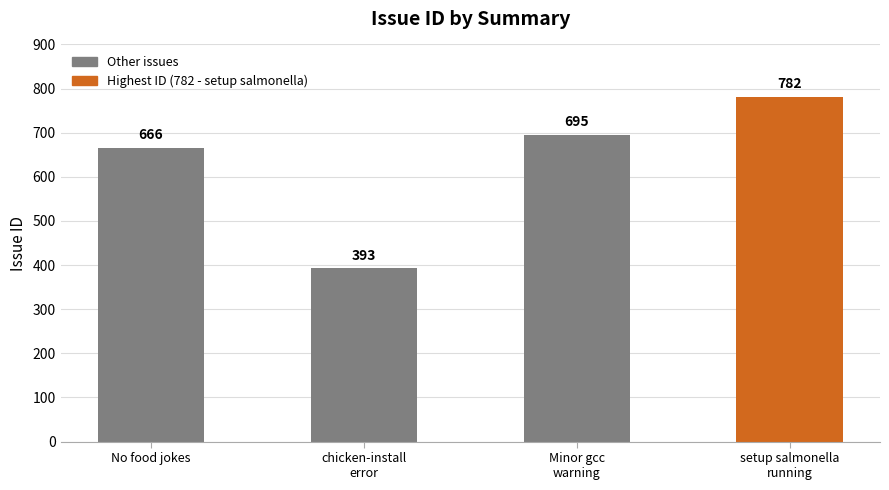

What is the ratio of the value at chicken-install
error to the value at No food jokes?

0.6